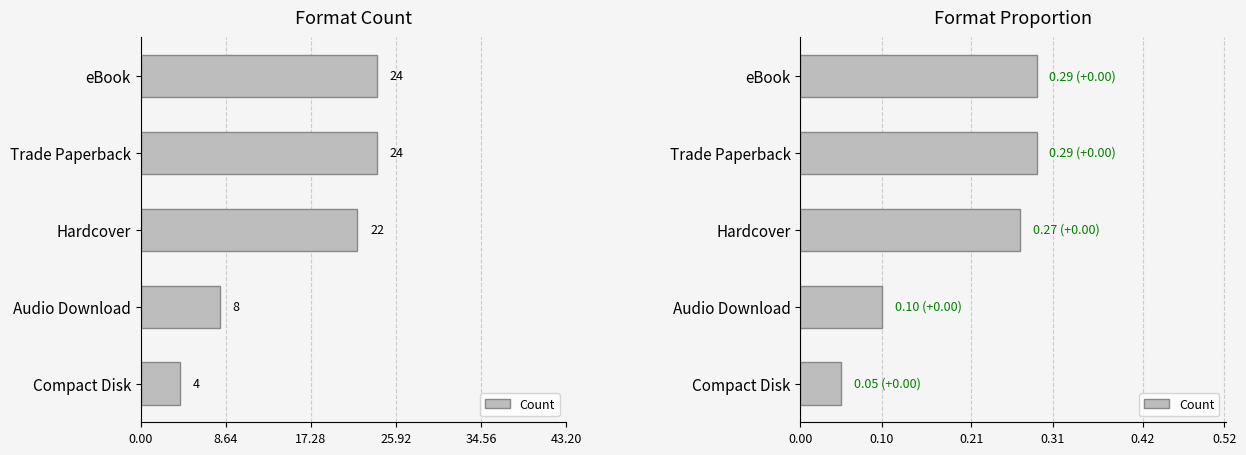

Reading right to left, what are all the values shown in this chart?

0.1	0.1	0.3	0.3	0.3